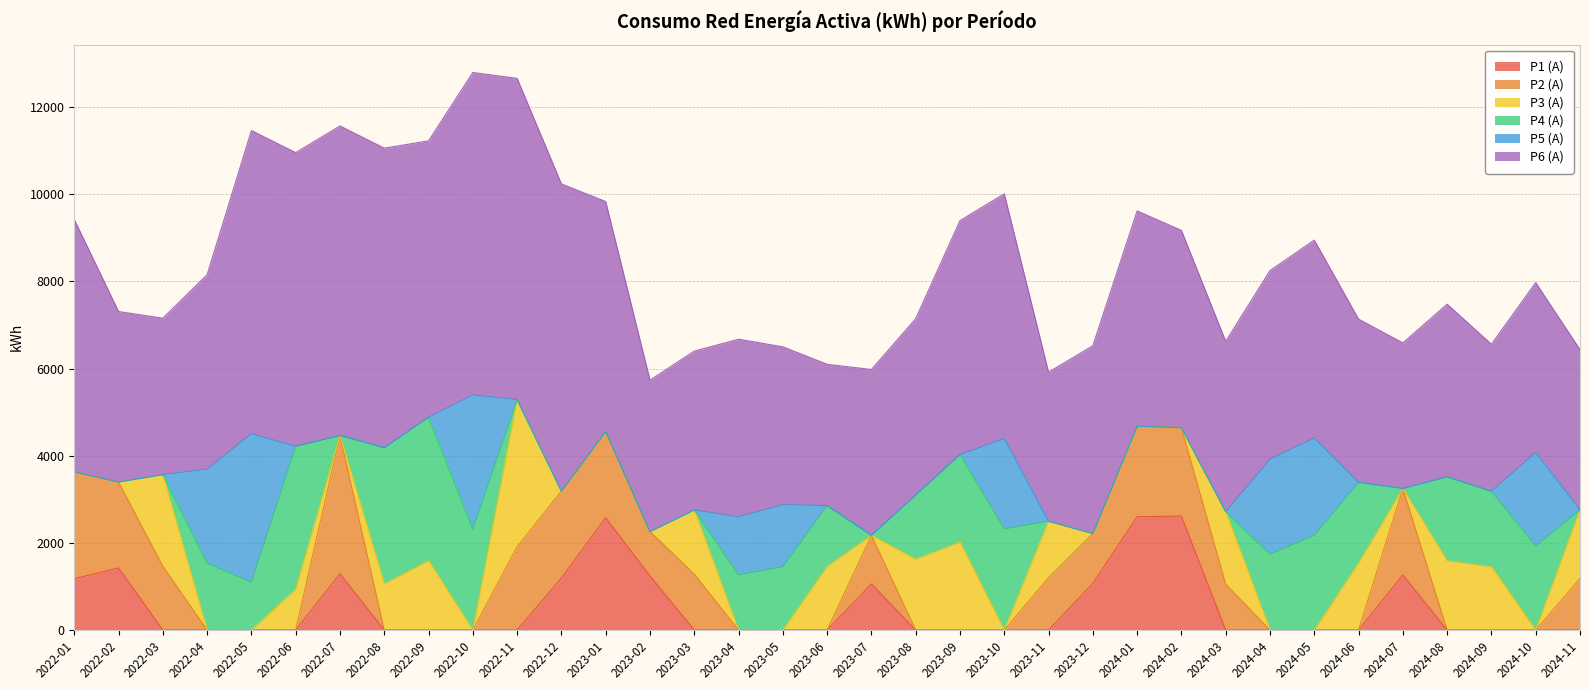

List the series in order of their peak value, lowest first.

P1 (A), P2 (A), P4 (A), P3 (A), P5 (A), P6 (A)